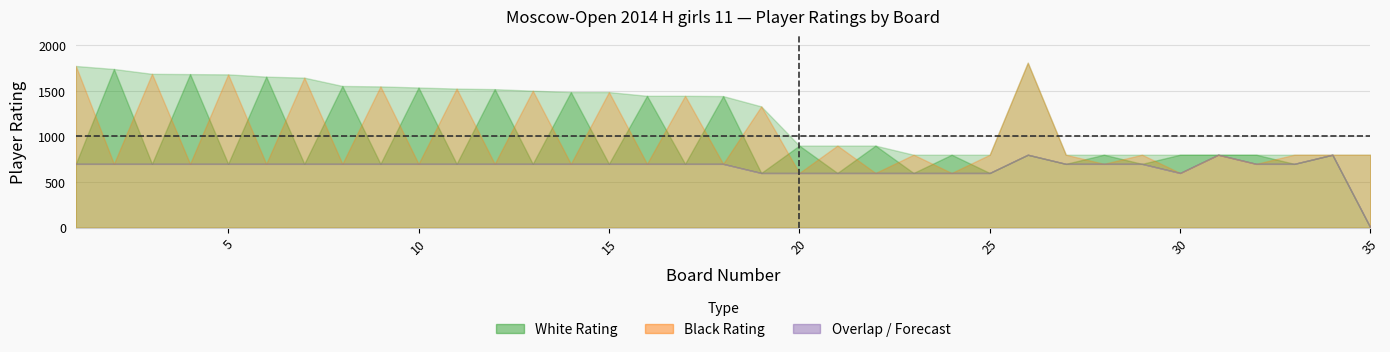

True or false: Rating_Black and Rating_White intersect in this chart.

True